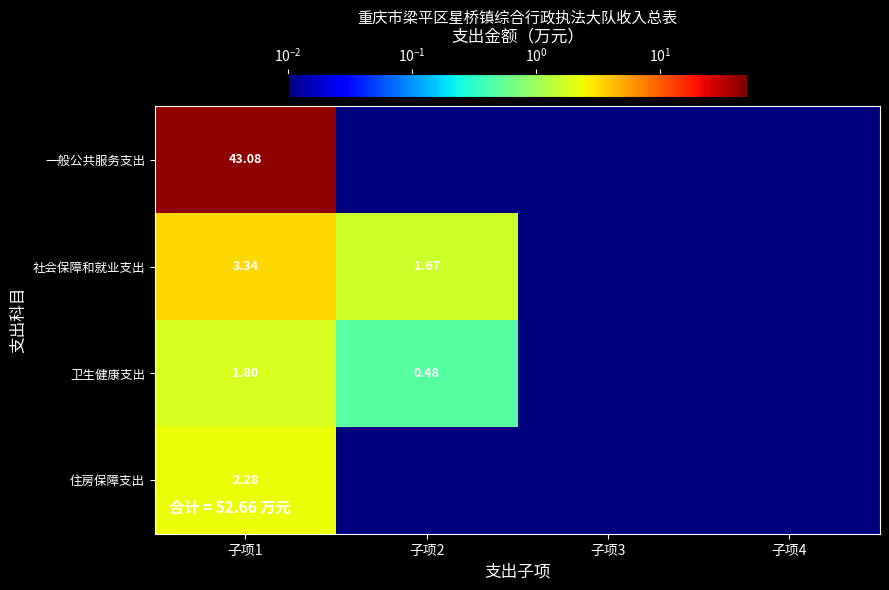

At 子项1, list the series in order from largest to smallest.

一般公共服务支出, 社会保障和就业支出, 住房保障支出, 卫生健康支出